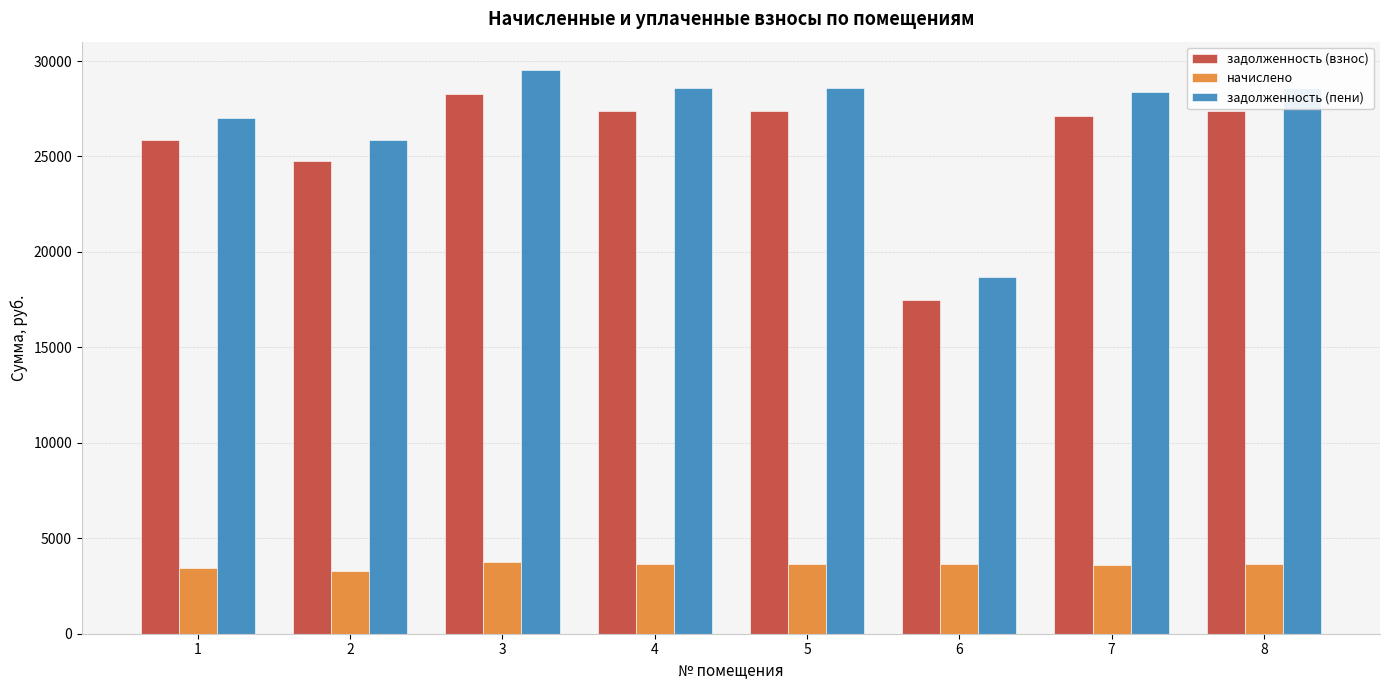

The value of начислено at 4 is 2398.0. True or false?

False